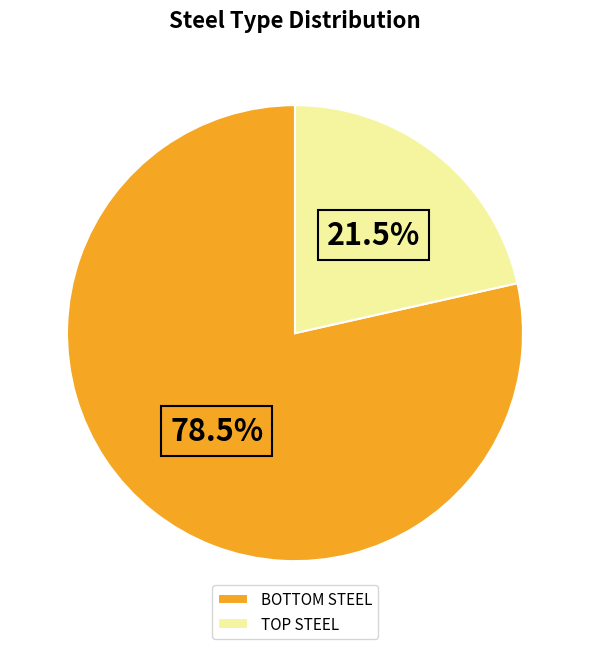

Is there any slice that represents more than half of the pie?

Yes